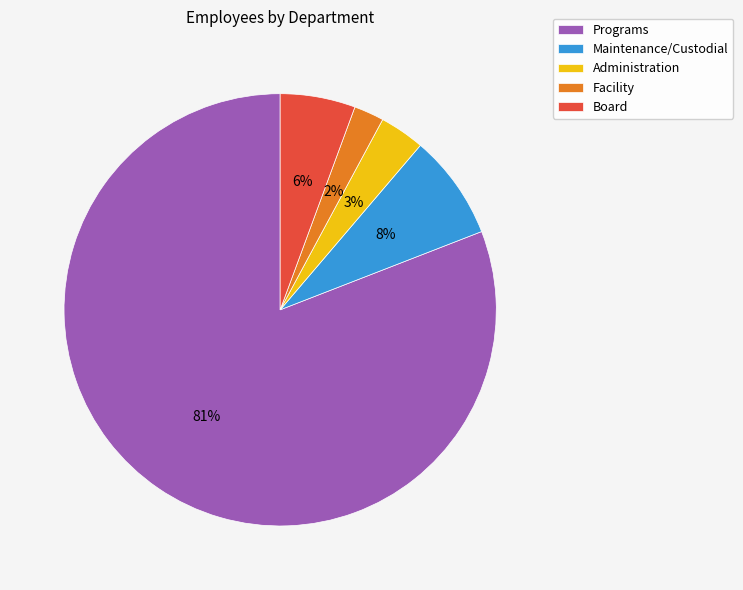

To the nearest percent, what percentage of the pie is Administration?

3%